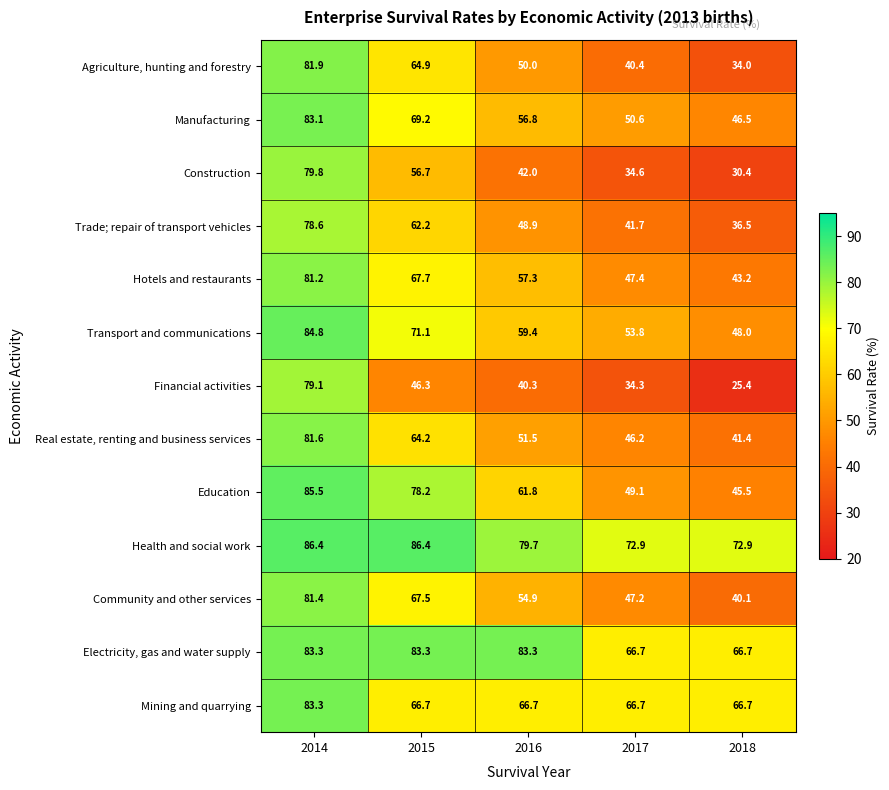

Rank the series at 2016 from highest to lowest value.

Electricity, gas and water supply, Health and social work, Mining and quarrying, Education, Transport and communications, Hotels and restaurants, Manufacturing, Community and other services, Real estate, renting and business services, Agriculture, hunting and forestry, Trade; repair of transport vehicles, Construction, Financial activities